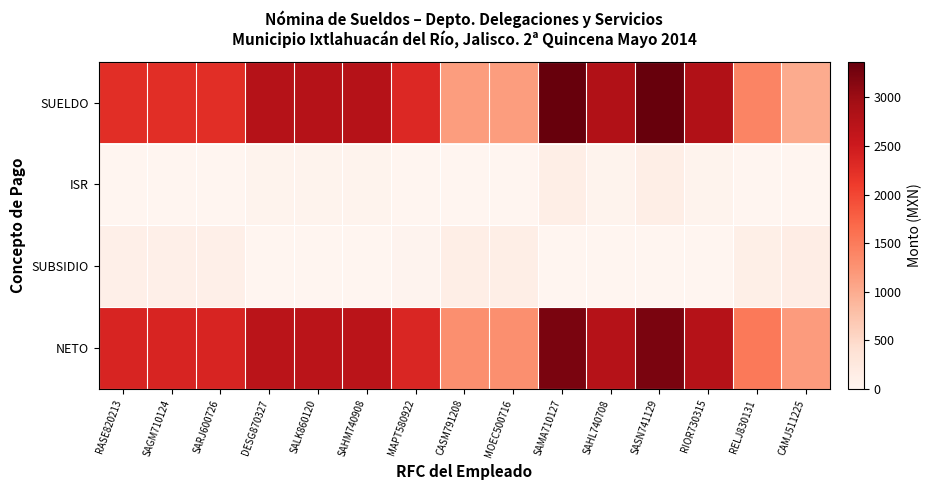

What is the total value across all series at SALK860120?

5506